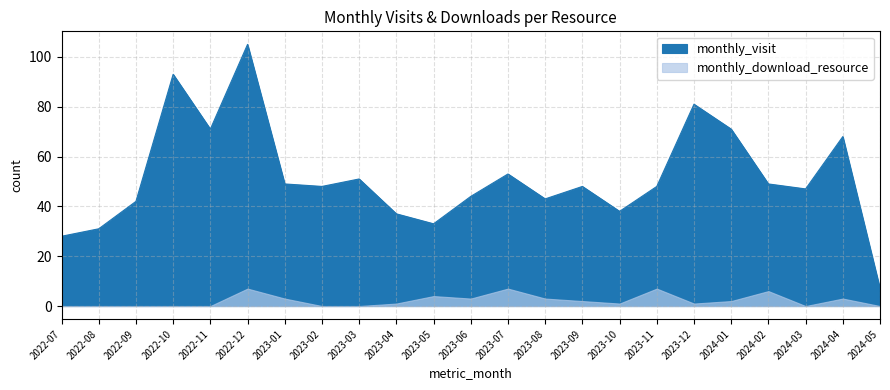

What is the difference between the values at 2024-04 and 2023-08?

25